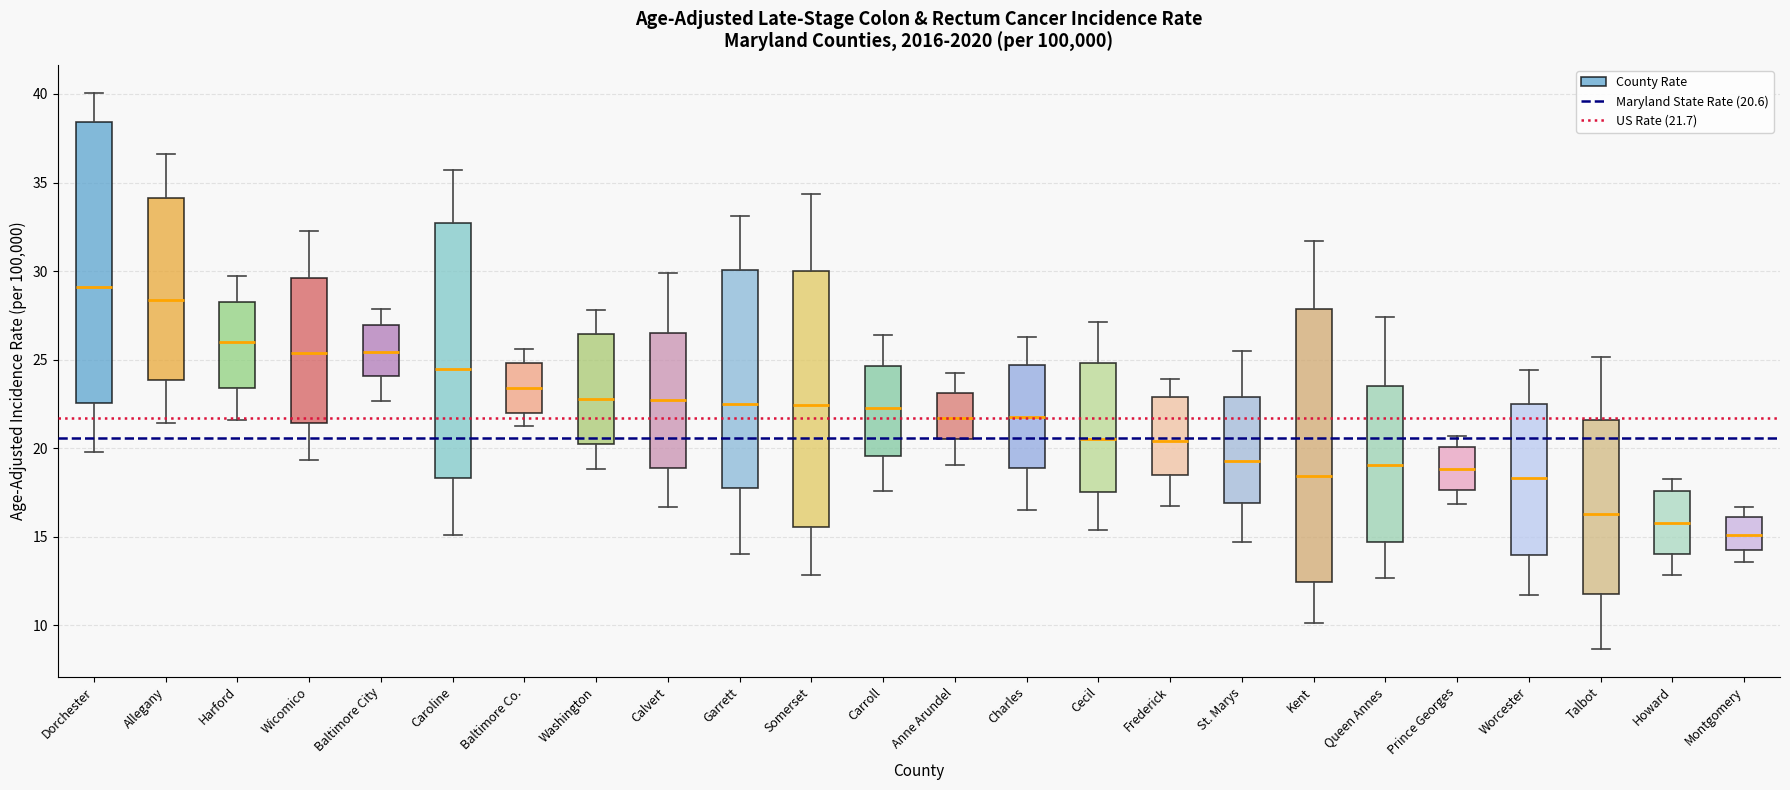

Which box's median line is the highest?

Dorchester